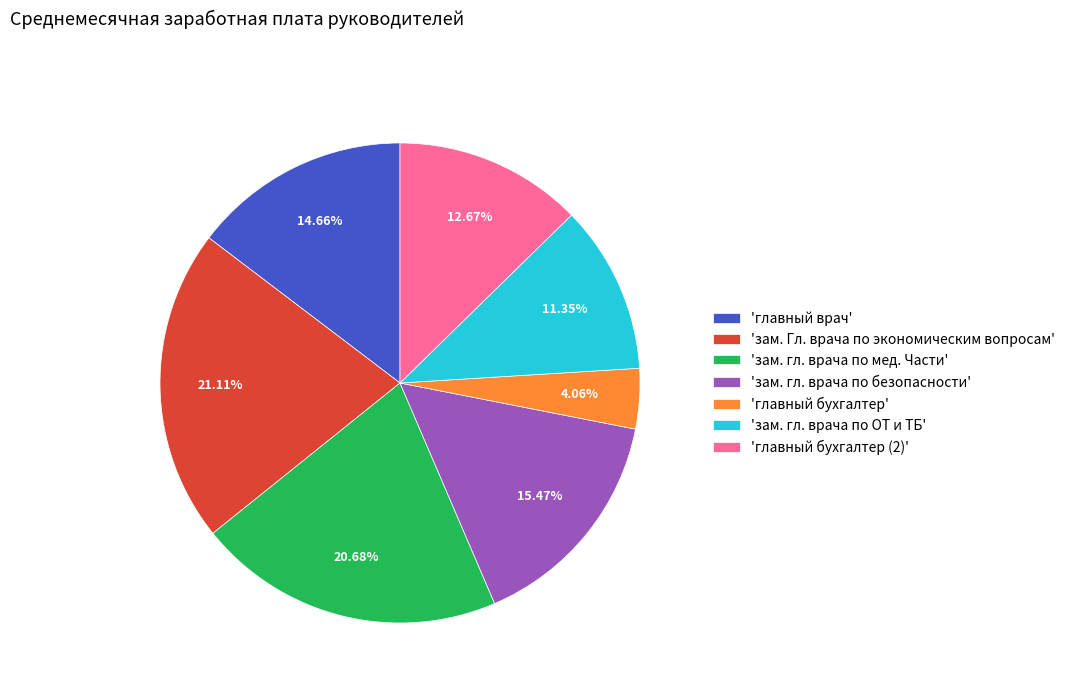

Approximately how many times larger is the value at 'зам. гл. врача по ОТ и ТБ' compared to 'зам. гл. врача по мед. Части'?

0.5